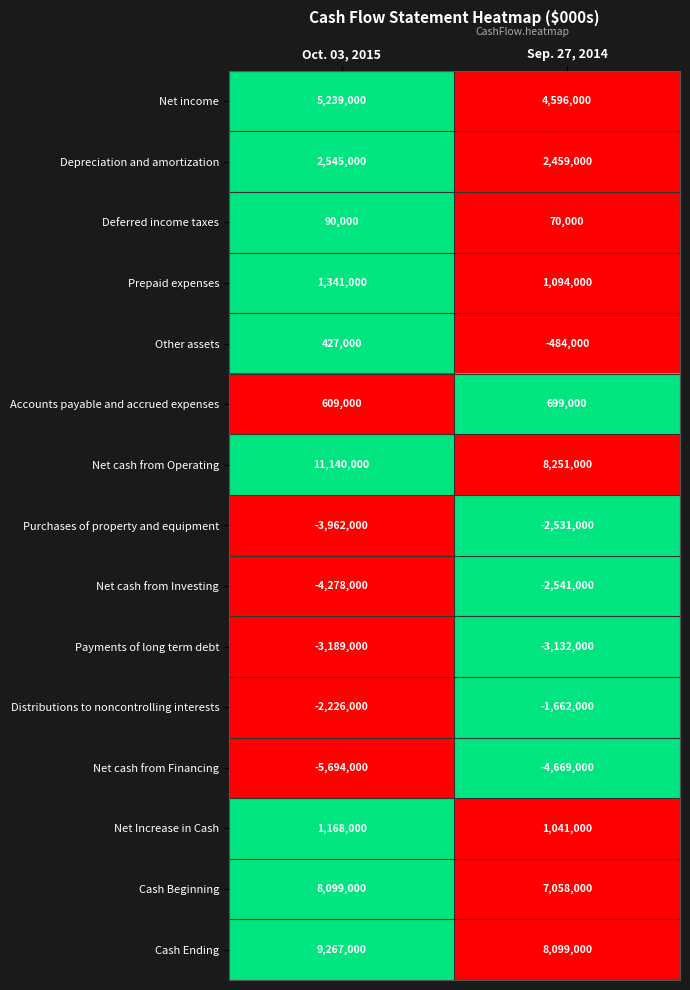

What value does the Deferred income taxes series have at Sep. 27, 2014, to the nearest 50?

70000